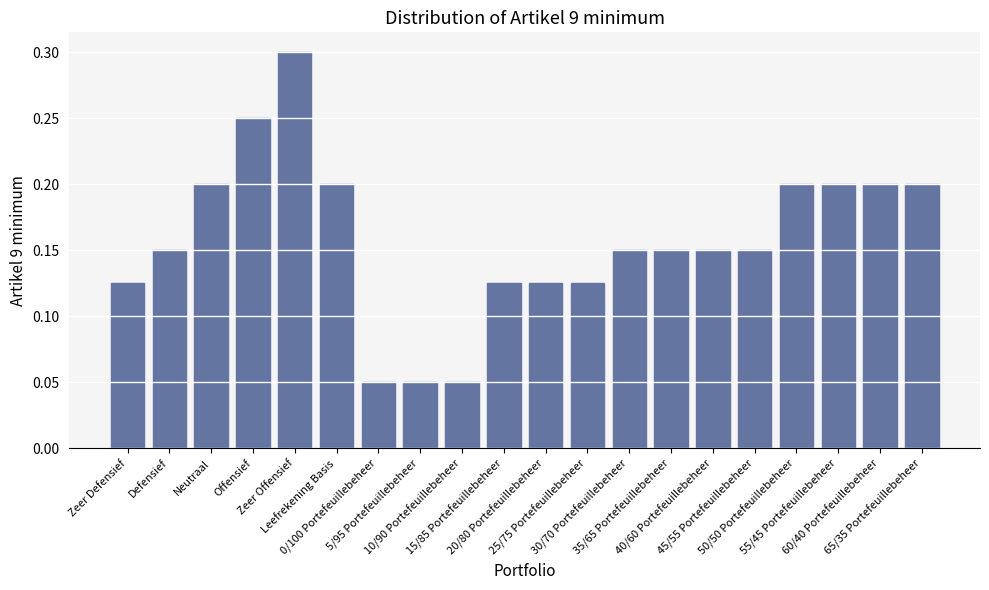

How many values are between 0 and 1?

20